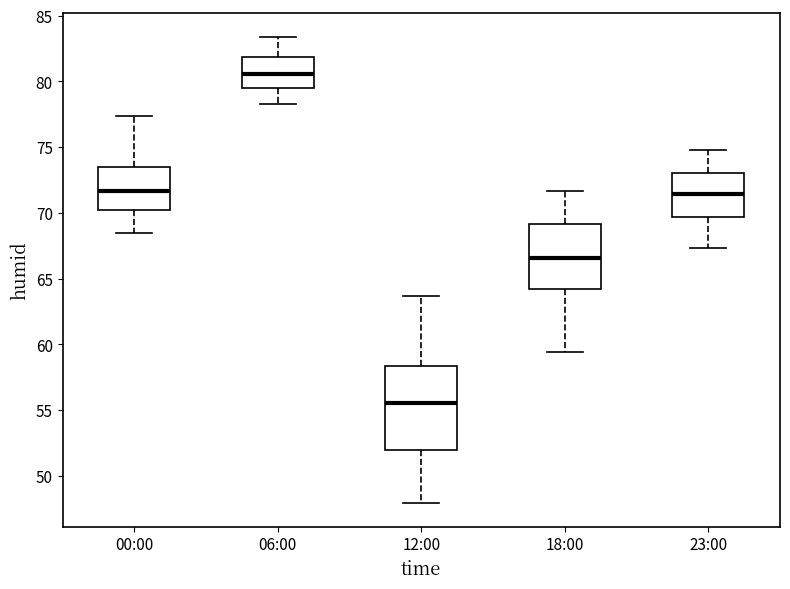

Which box has the lowest median line?

12:00